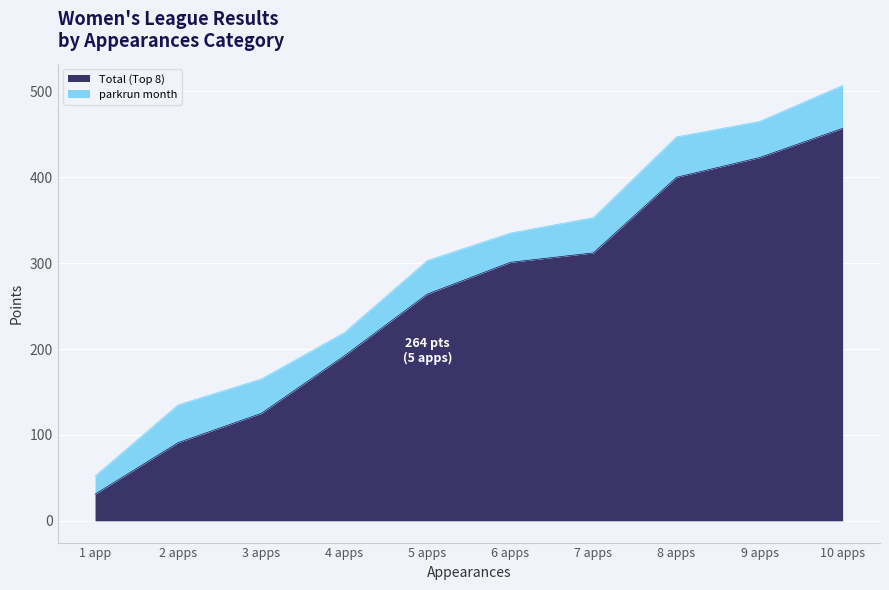

At which label does Total (Top 8) reach its minimum?

1 app